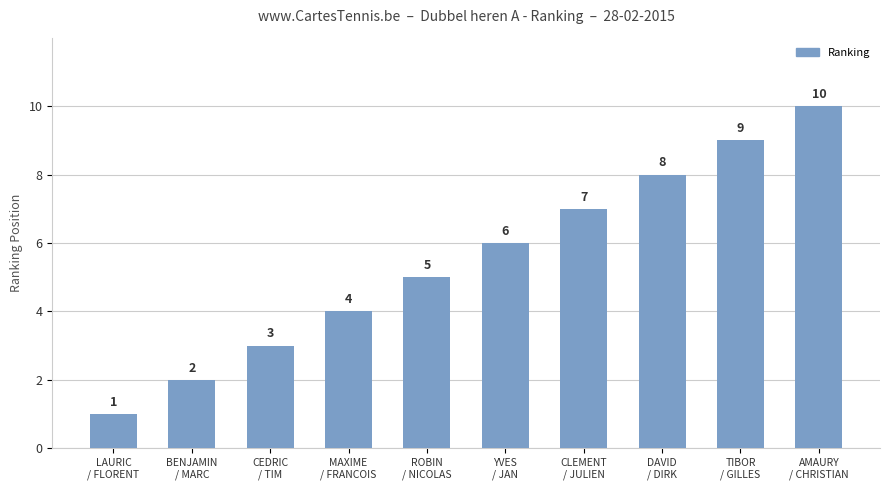

What position from the right is MAXIME
/ FRANCOIS?

7